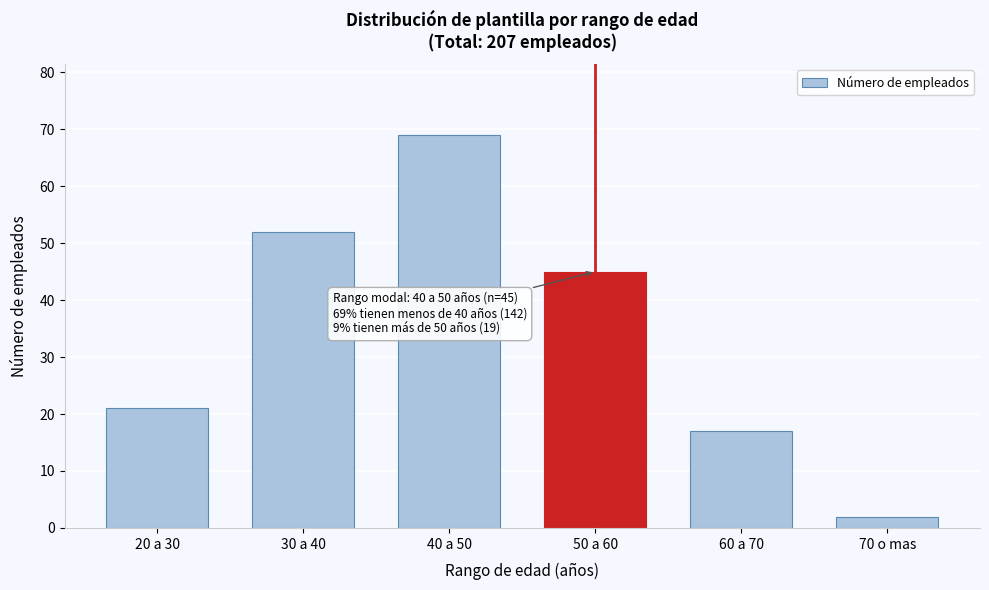

Reading left to right, transcribe all the data shown in this chart.

20 a 30=21	30 a 40=52	40 a 50=69	50 a 60=45	60 a 70=17	70 o mas=2